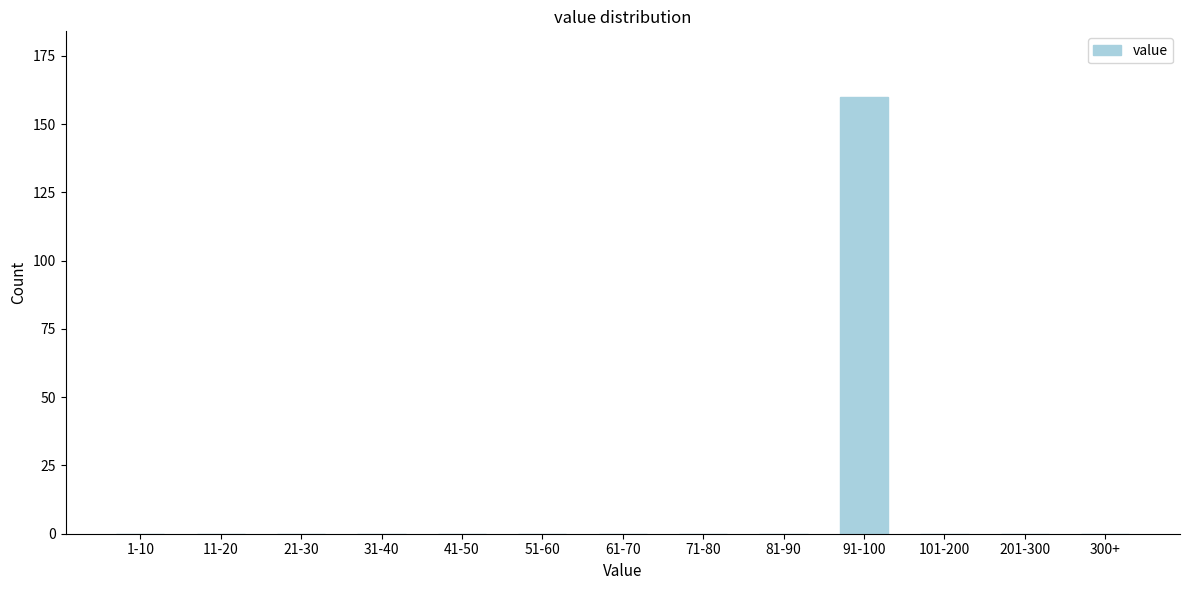

Reading right to left, what are all the values shown in this chart?

300+=0	201-300=0	101-200=0	91-100=160	81-90=0	71-80=0	61-70=0	51-60=0	41-50=0	31-40=0	21-30=0	11-20=0	1-10=0